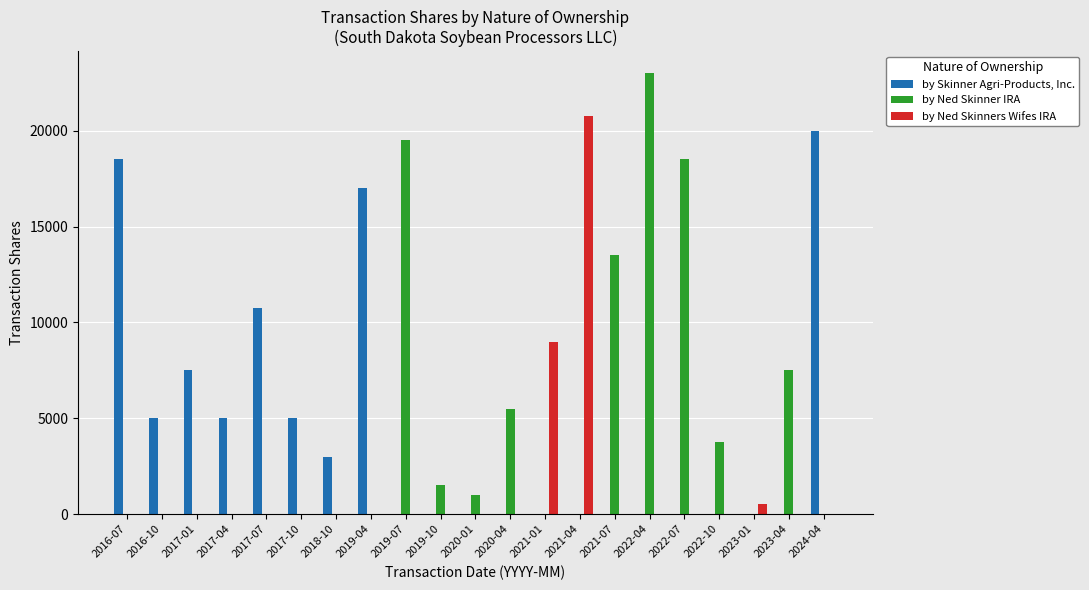

How many data points does each series have?

21